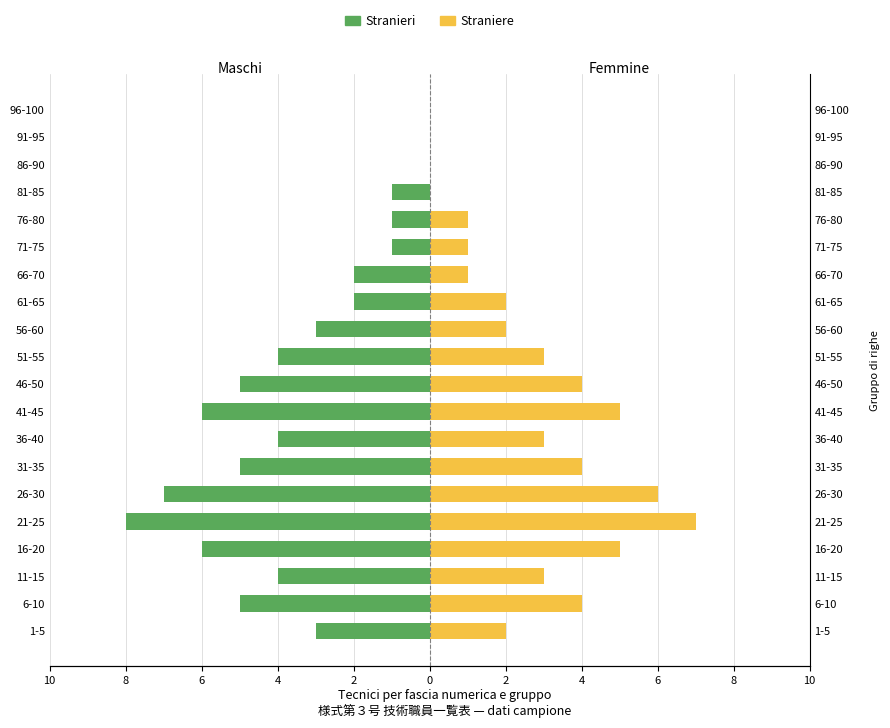

What is the difference between the highest and lowest values at 21-25?

15